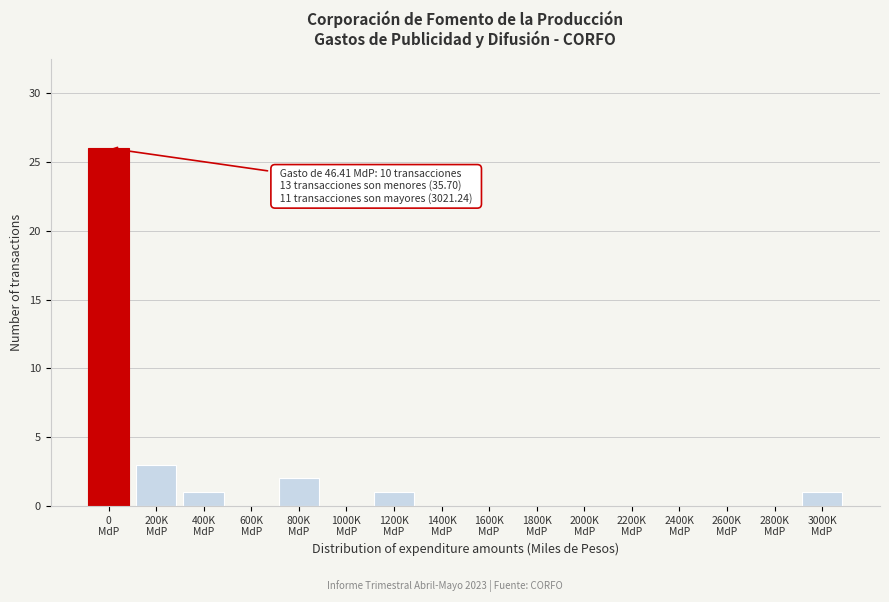

What is the sum of all values?

34